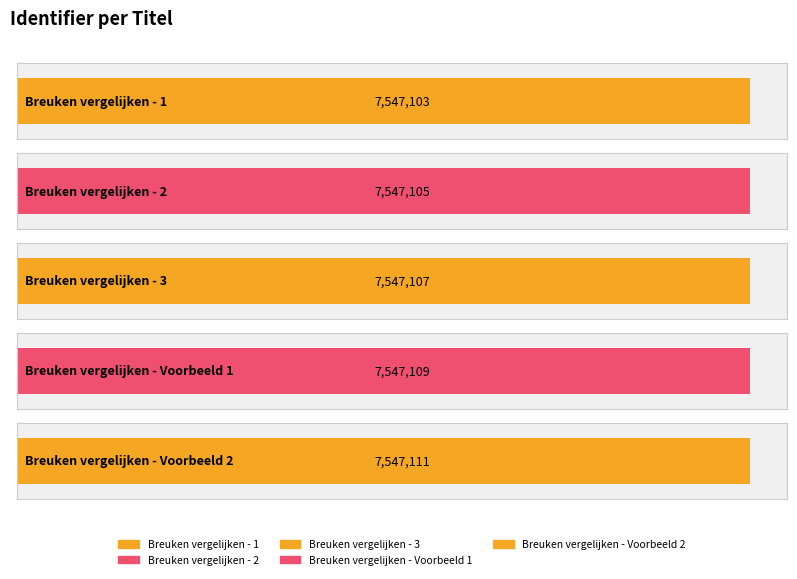

Rank the categories by value from highest to lowest.

Breuken vergelijken - Voorbeeld 2, Breuken vergelijken - Voorbeeld 1, Breuken vergelijken - 3, Breuken vergelijken - 2, Breuken vergelijken - 1